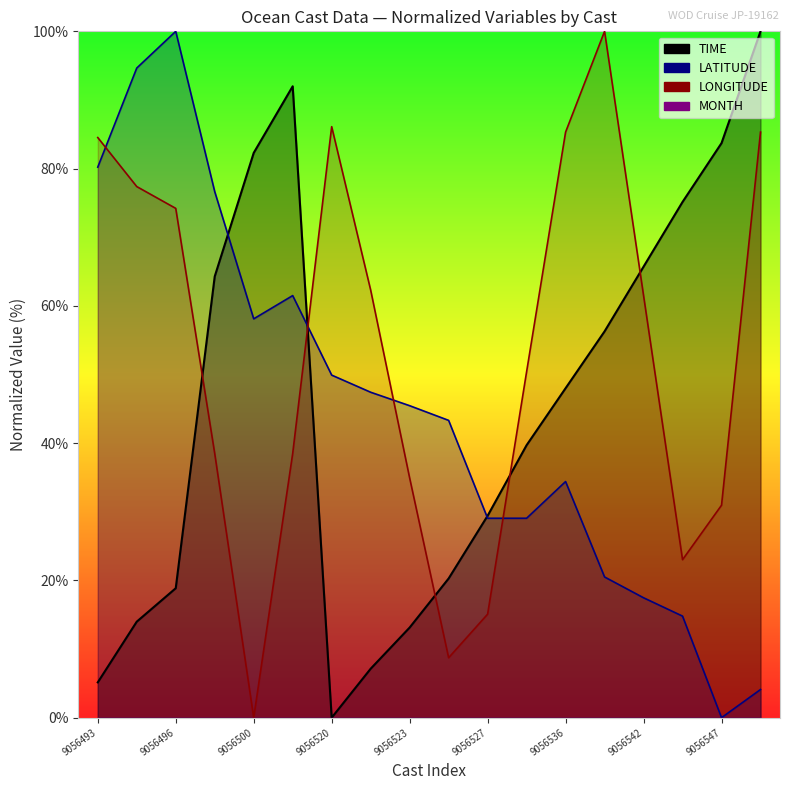

What is the label of the 2nd point from the right?

9056547